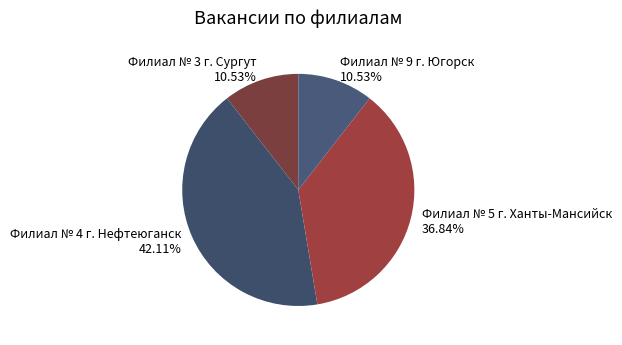

Combined, do Филиал № 4 г. Нефтеюганск and Филиал № 5 г. Ханты-Мансийск account for over 50%?

Yes